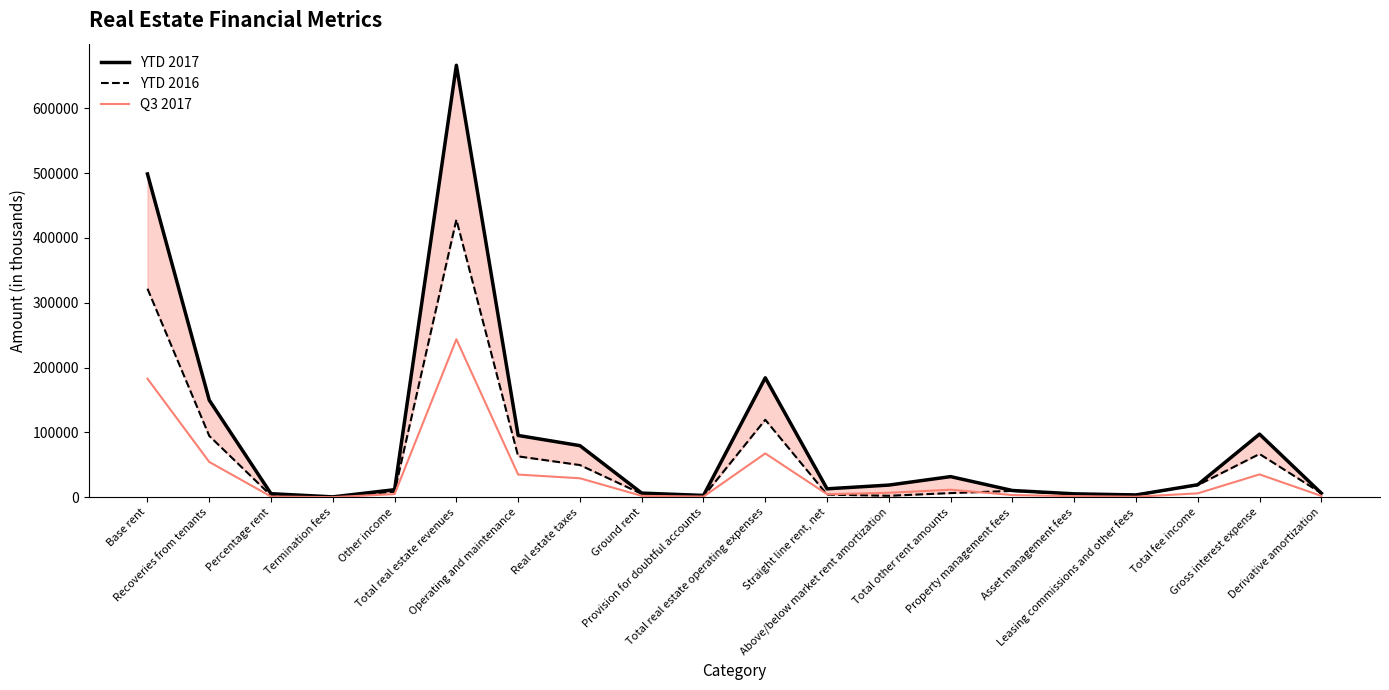

Which has a higher value, Total real estate revenues or Straight line rent, net?

Total real estate revenues